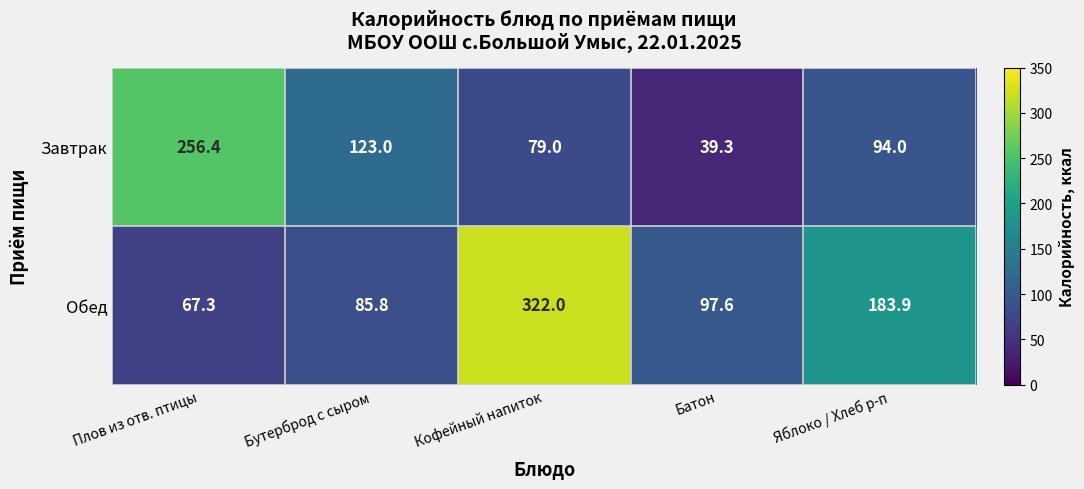

True or false: Завтрак has a value of 256.4 at Плов из отв. птицы.

True